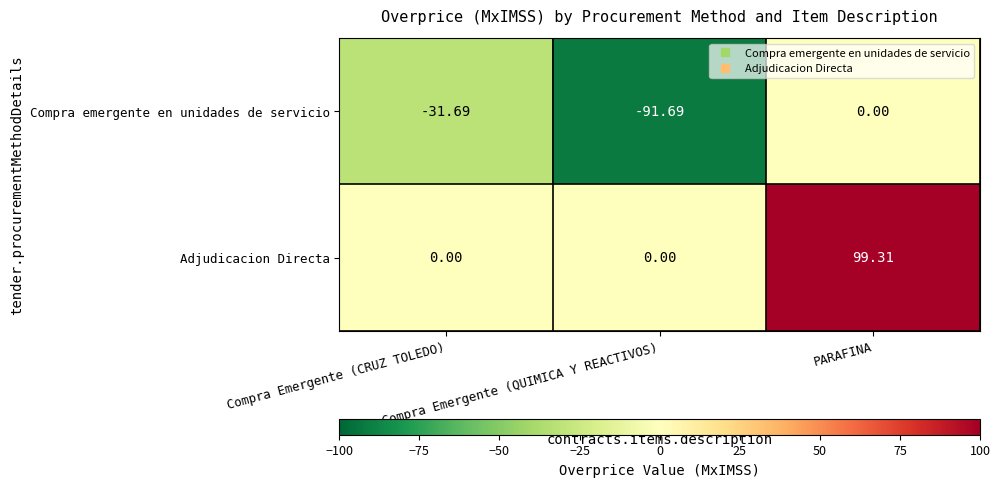

At Compra Emergente (CRUZ TOLEDO), list the series in order from largest to smallest.

Adjudicacion Directa, Compra emergente en unidades de servicio